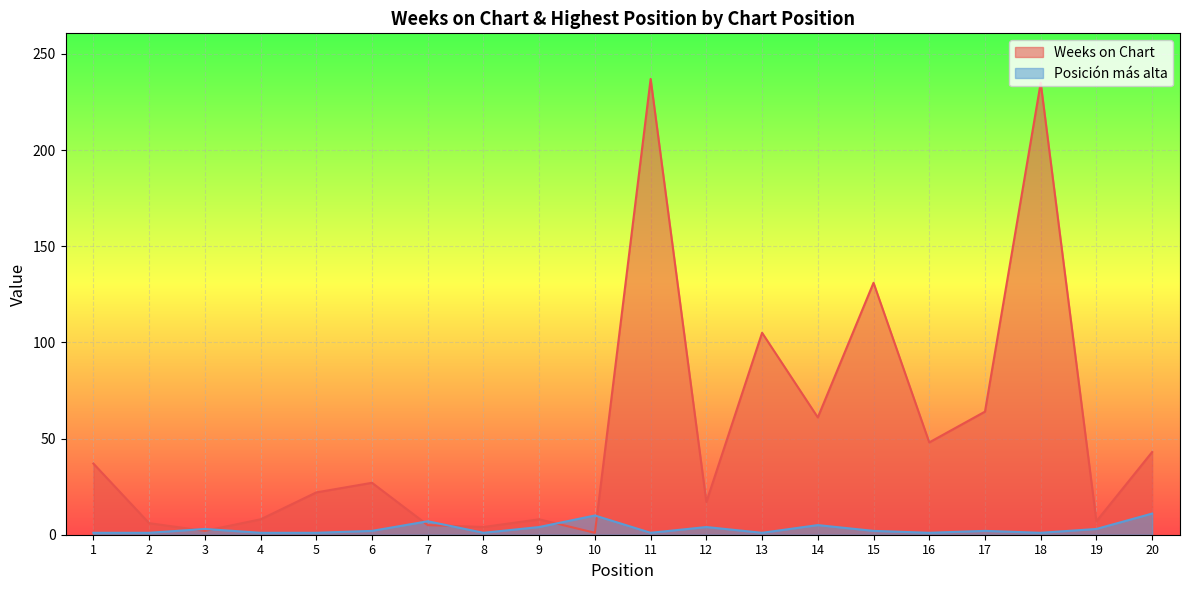

Between 11 and 12, which series saw the biggest shift?

Weeks on Chart